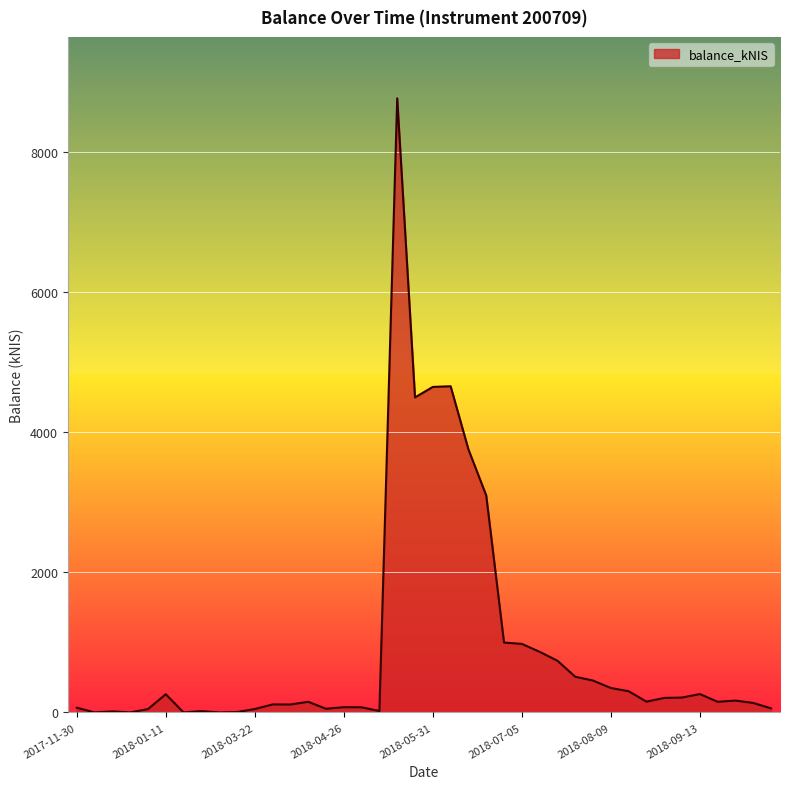

What is the maximum value shown in the chart?

8761.4